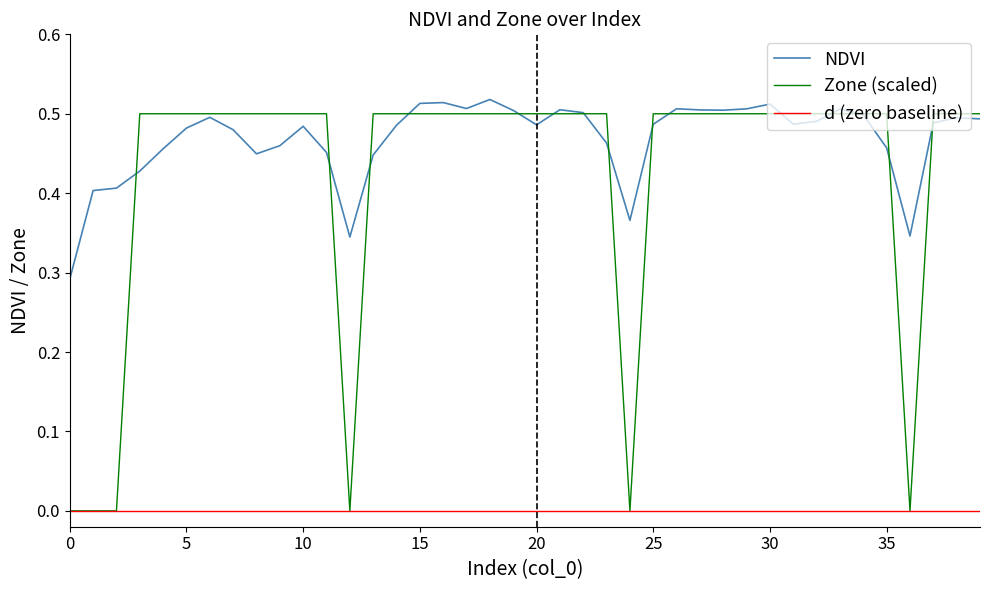

Count the Zone (scaled) values in the range 0 to 1.

40